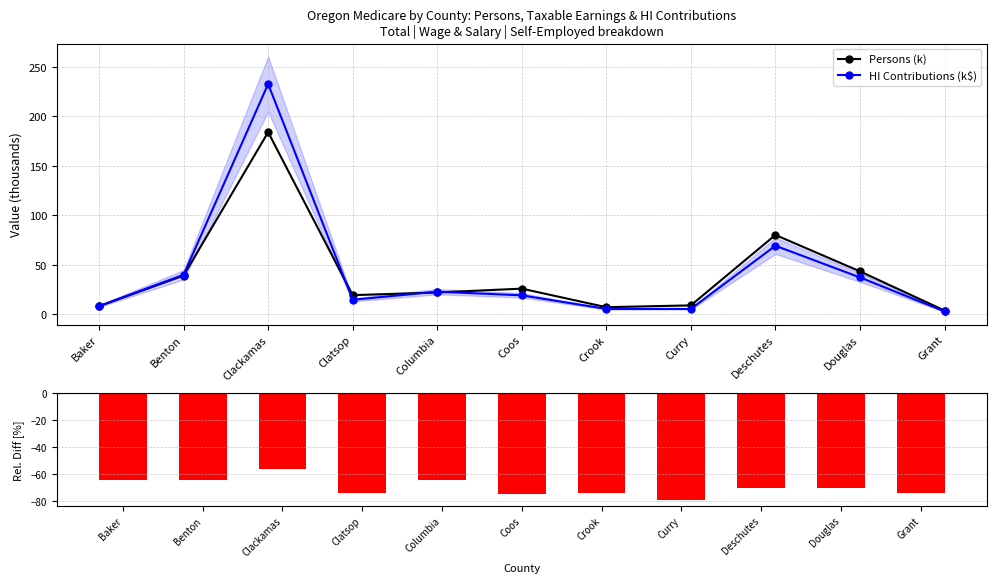

List the labels in order of HI Contributions (k$) value, largest first.

Clackamas, Deschutes, Benton, Douglas, Columbia, Coos, Clatsop, Baker, Crook, Curry, Grant